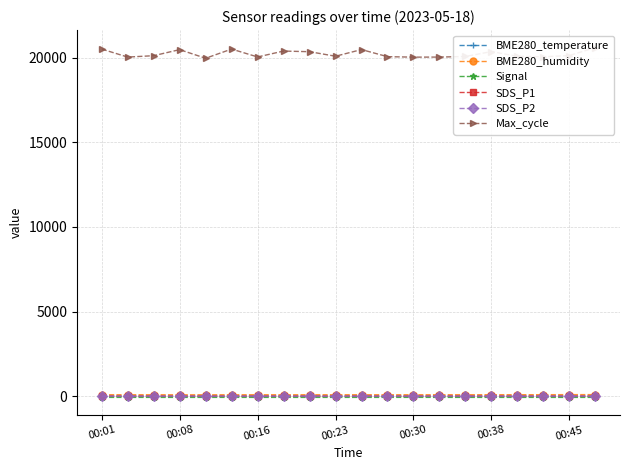

Read the SDS_P2 value at 11.

3.1